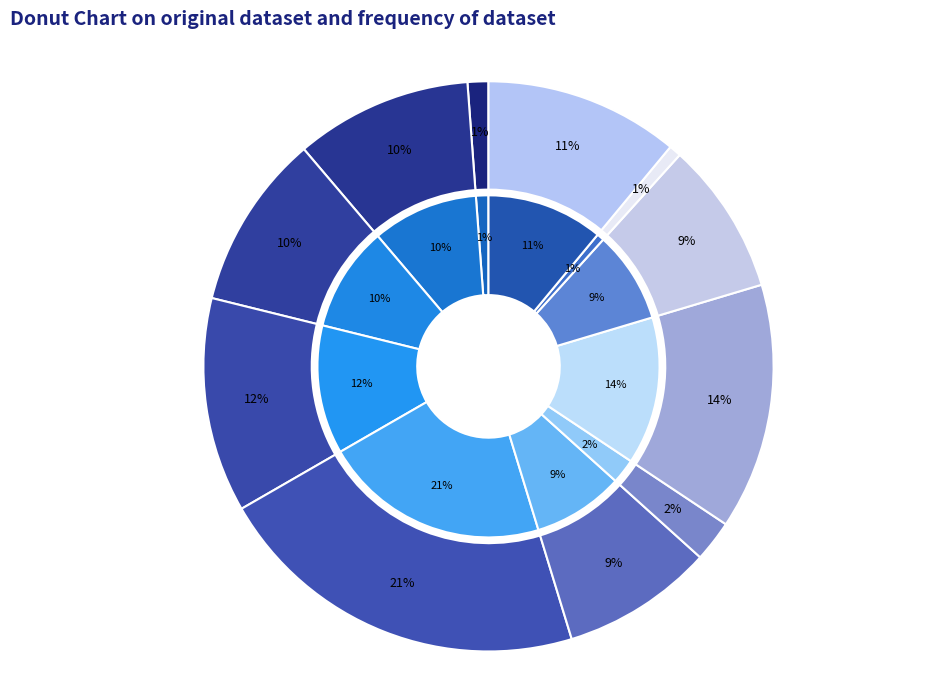

Does JEFE DE AREA account for over 50% of the chart?

No